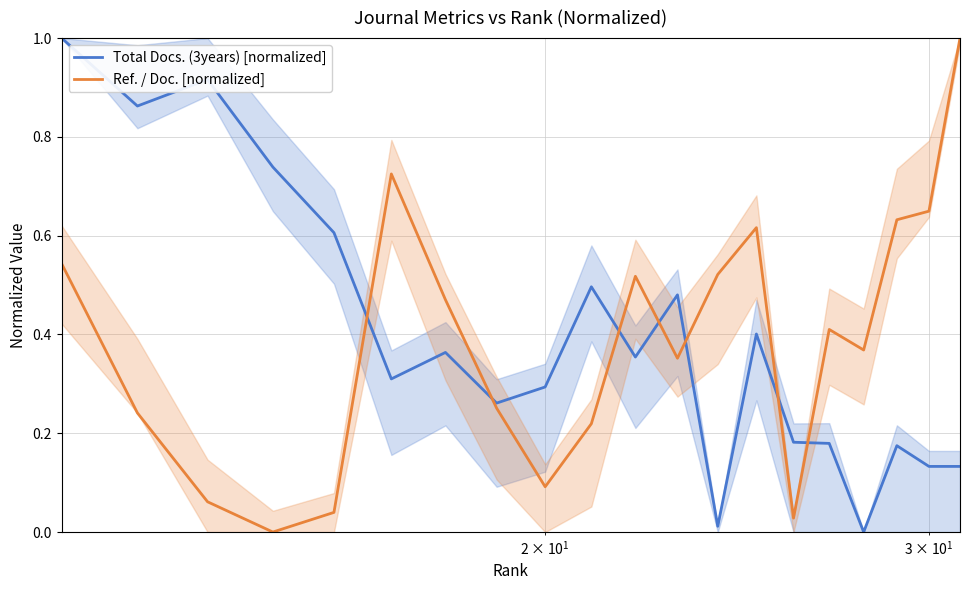

Reading left to right, transcribe all the data shown in this chart.

Total Docs. (3years) [normalized]: 1.0	0.9	0.9	0.7	0.6	0.3	0.4	0.3	0.3	0.5	0.4	0.5	0.0	0.4	0.2	0.2	0.0	0.2	0.1	0.1
Ref. / Doc. [normalized]: 0.5	0.2	0.1	0.0	0.0	0.7	0.5	0.3	0.1	0.2	0.5	0.4	0.5	0.6	0.0	0.4	0.4	0.6	0.6	1.0